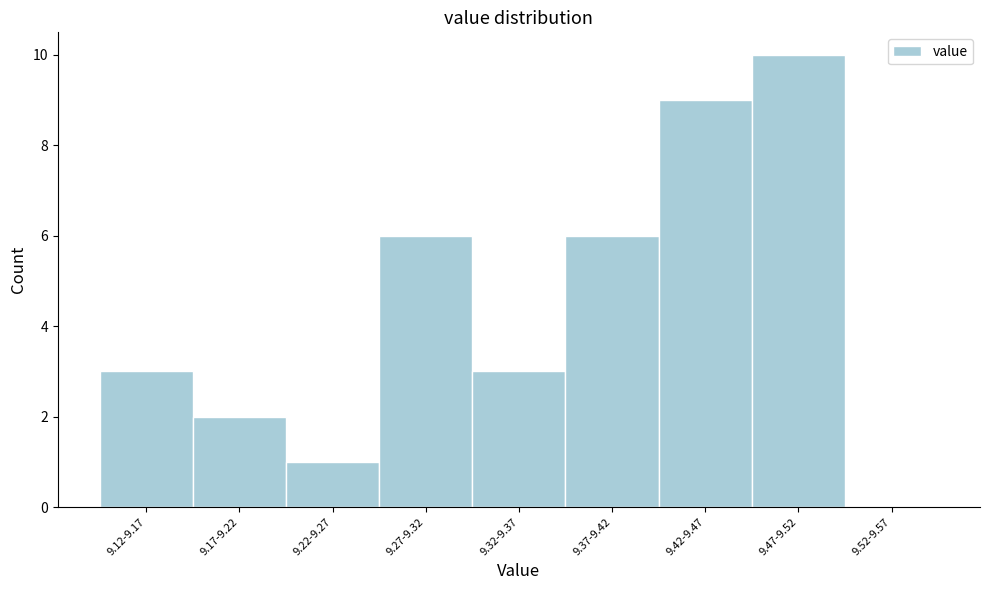

Reading left to right, what are all the values shown in this chart?

9.12-9.17=3	9.17-9.22=2	9.22-9.27=1	9.27-9.32=6	9.32-9.37=3	9.37-9.42=6	9.42-9.47=9	9.47-9.52=10	9.52-9.57=0